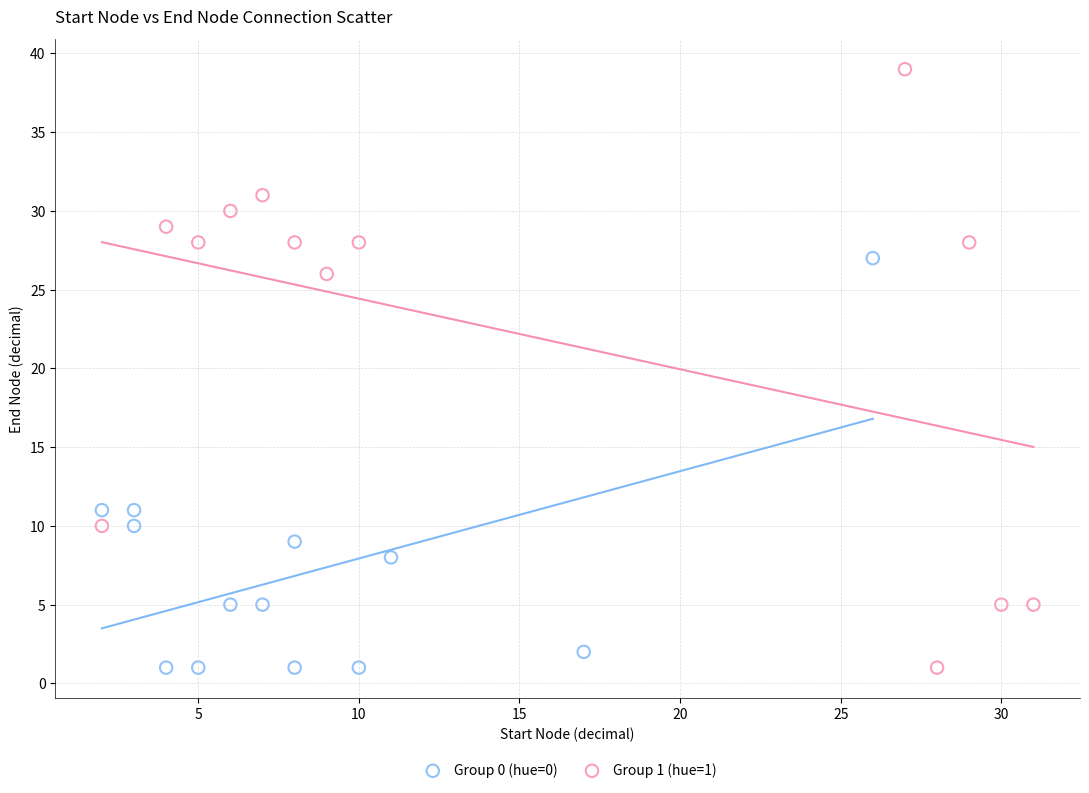

Which series has the largest Y range (max minus min)?

Group 1 (hue=1)